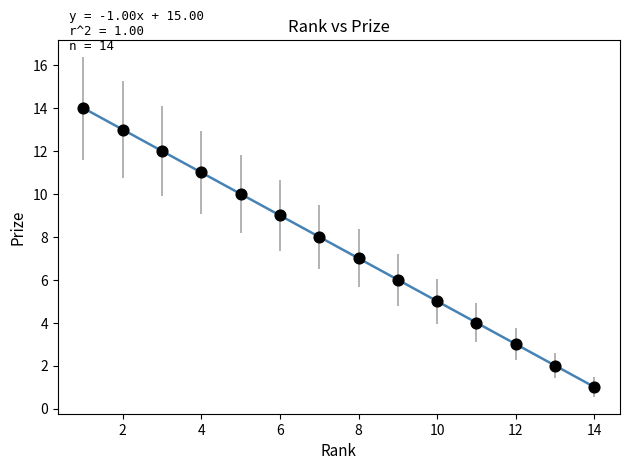

What is the range of Y values (max minus min)?

13